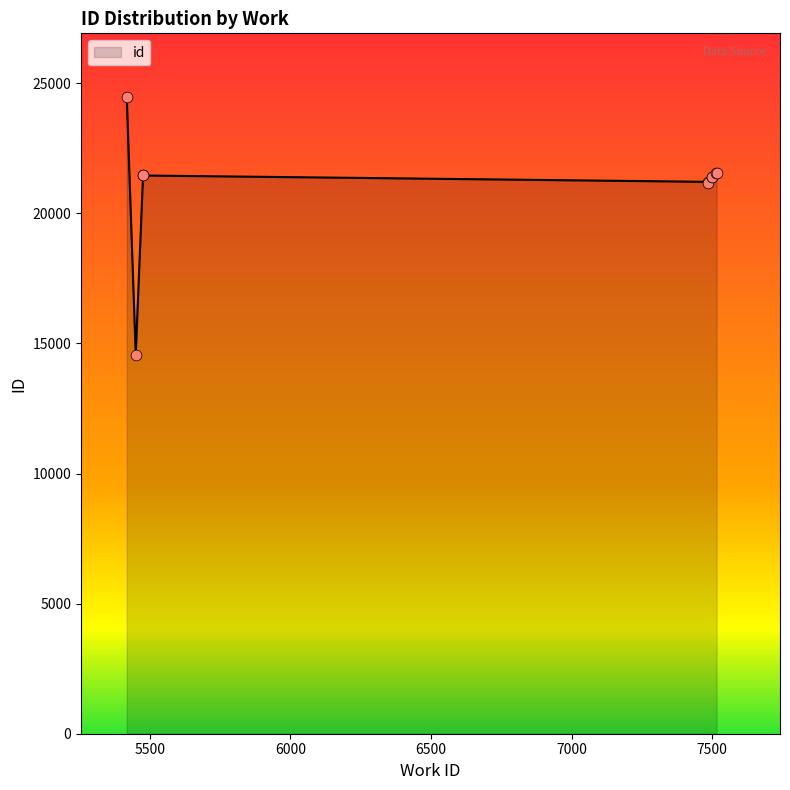

Which has a higher value, 5476 or 5476?

5476